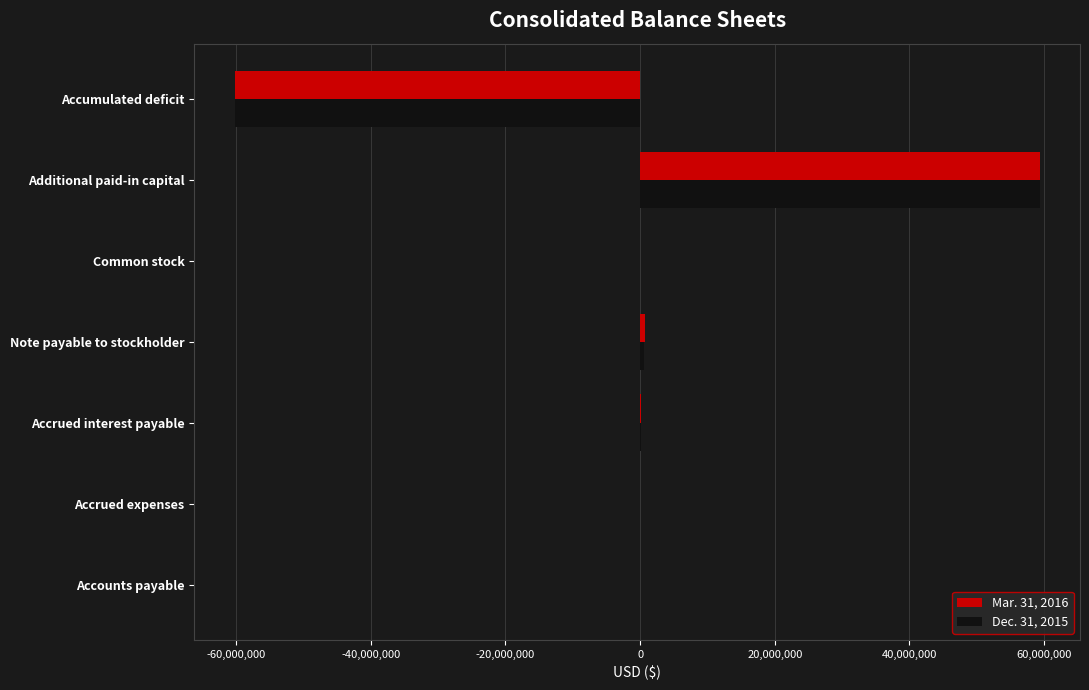

The value of Dec. 31, 2015 at Additional paid-in capital is 12462109. True or false?

False